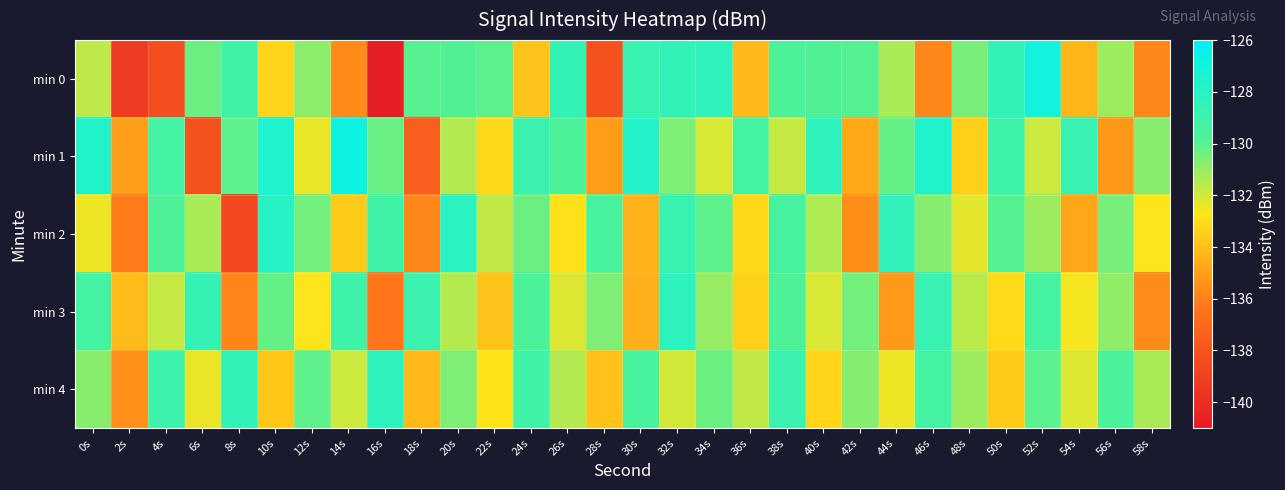

At which category is the sum across all series the highest?

32s